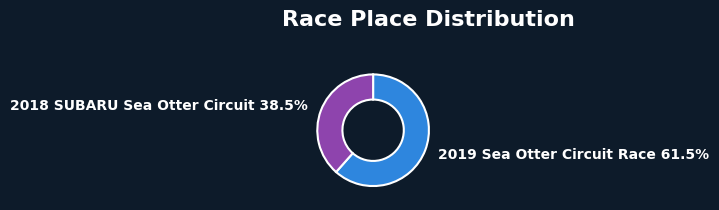

Approximately how many times larger is the value at 2019 Sea Otter Circuit Race compared to 2018 SUBARU Sea Otter Circuit?

1.6